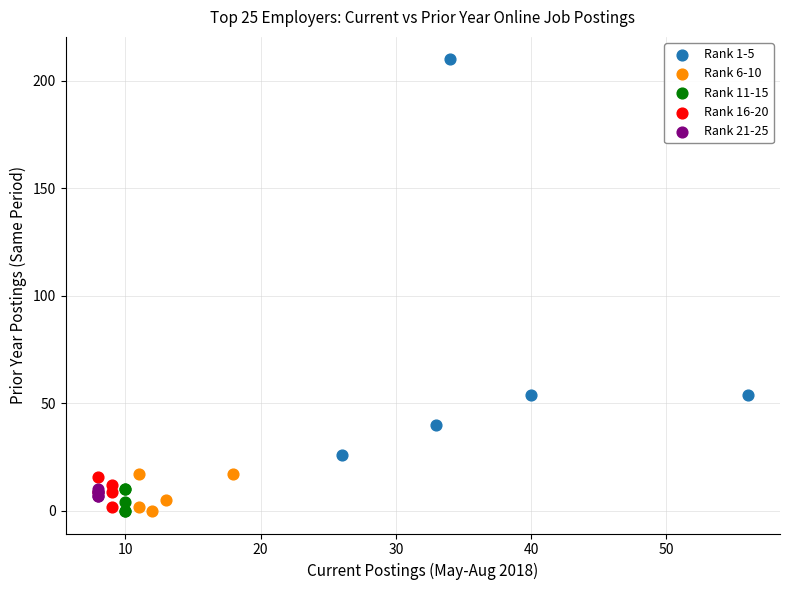

Which series contains the highest Y value?

Rank 1-5